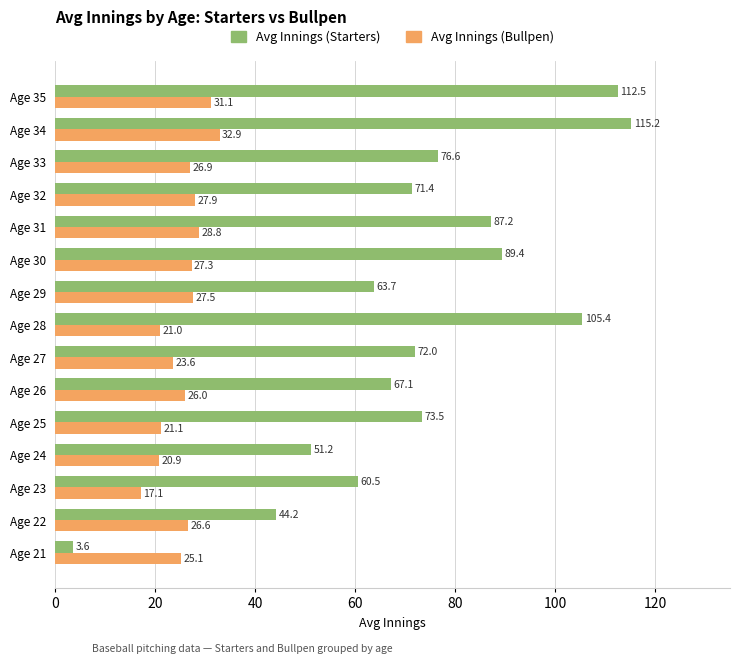

What is the sum of all Avg Innings (Starters) values?

1093.6